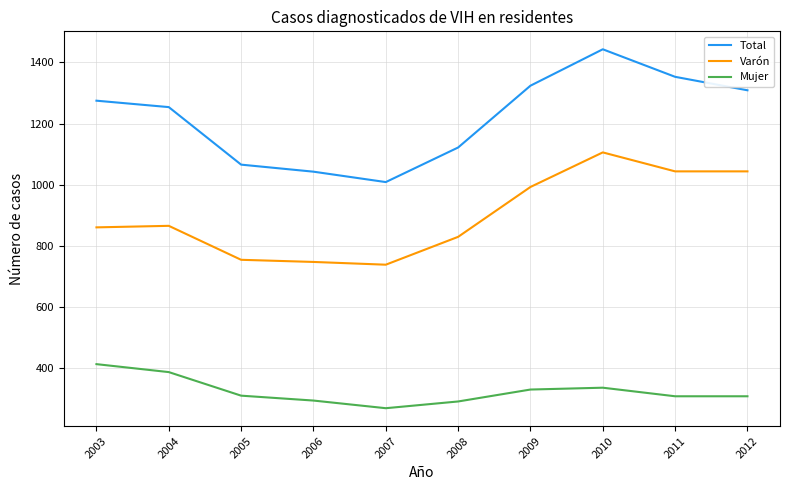

How many interior local peaks does the Mujer series have?

1